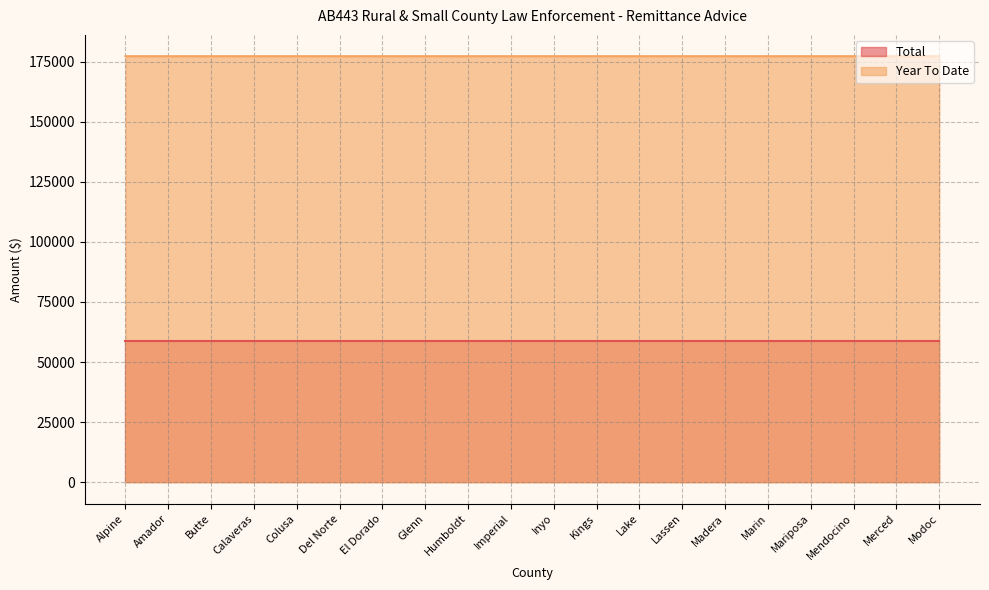

What is the greatest value displayed?

177208.0